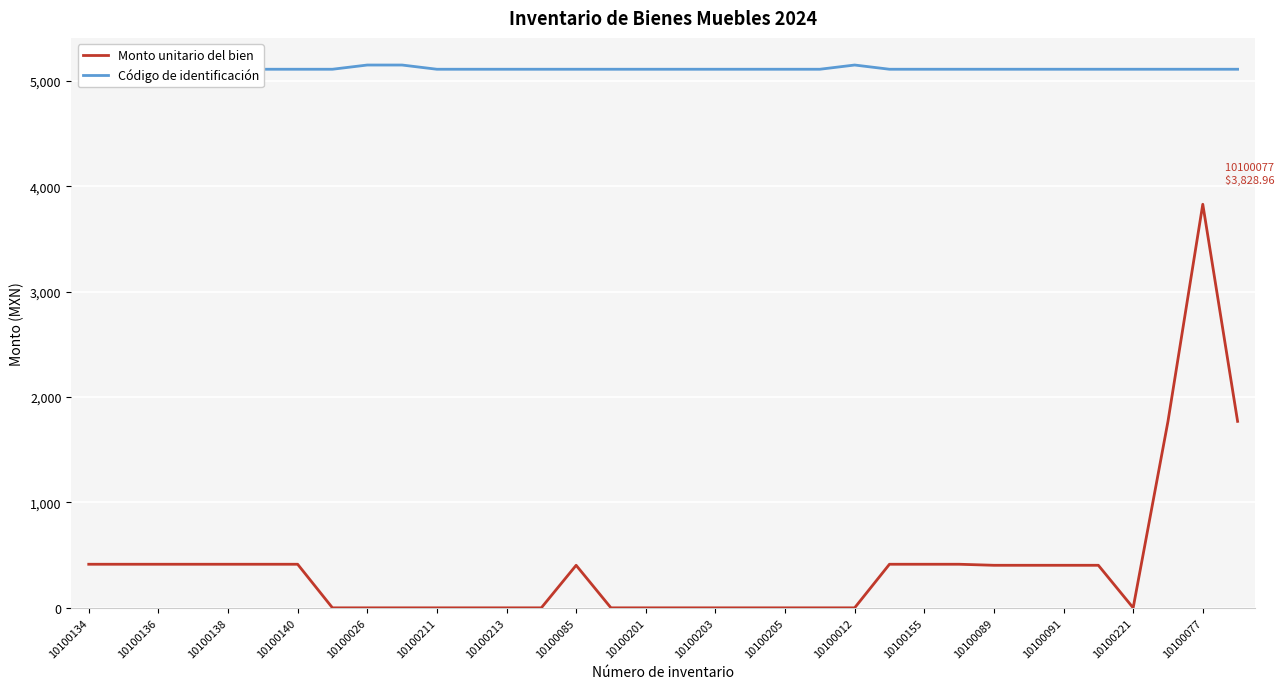

At which label does Código de identificación reach its minimum?

10100134